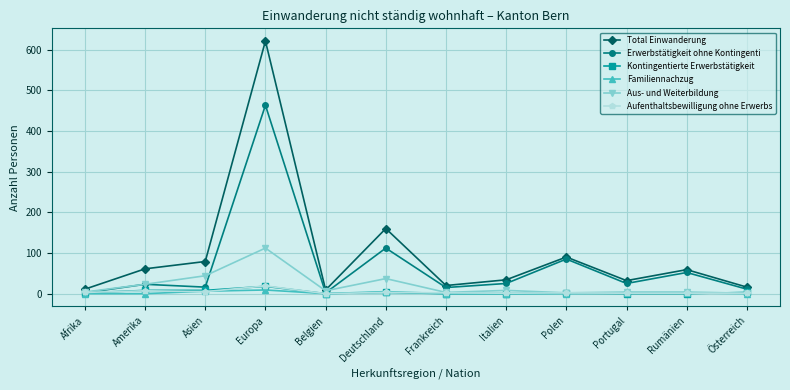

What is the label of the 1st point from the left?

Afrika